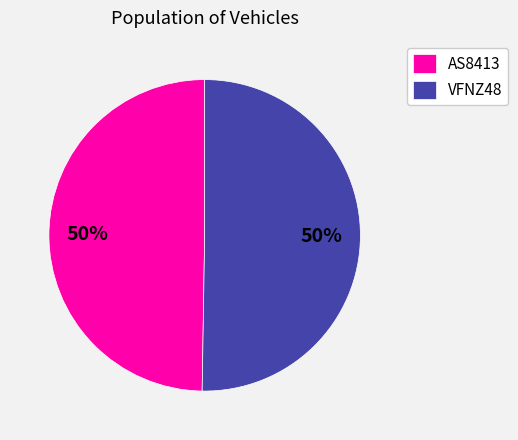

To the nearest percent, what is the combined percentage of AS8413 and VFNZ48?

100%